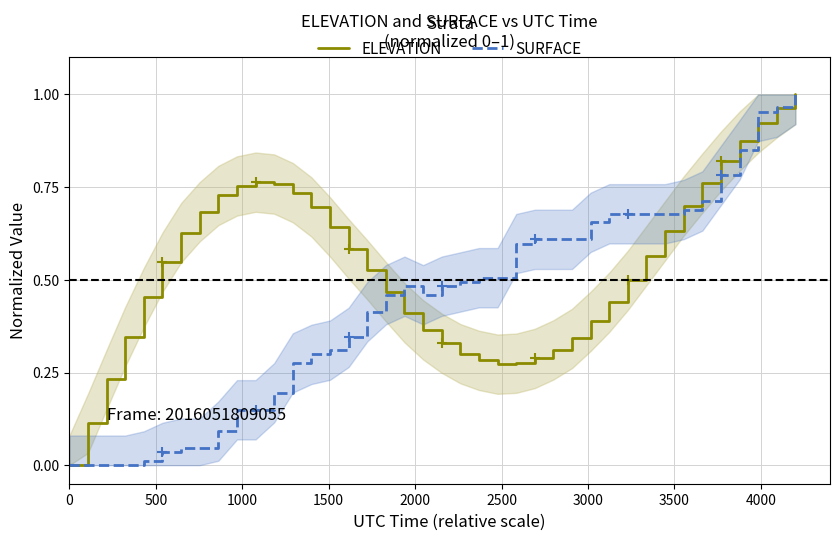

True or false: SURFACE and ELEVATION intersect in this chart.

True